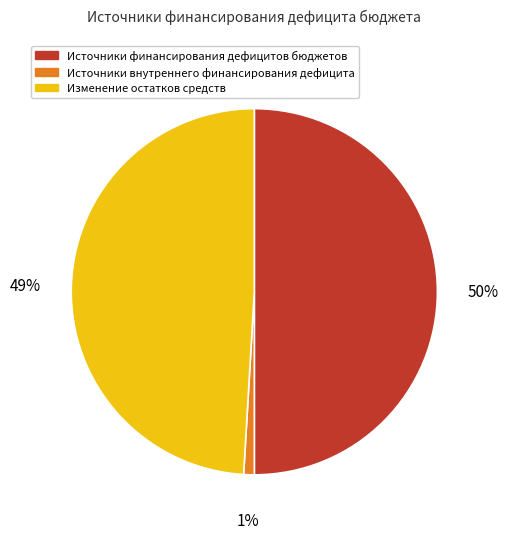

To the nearest percent, what is the difference between the Изменение остатков средств and Источники внутреннего финансирования дефицита slice percentages?

48%